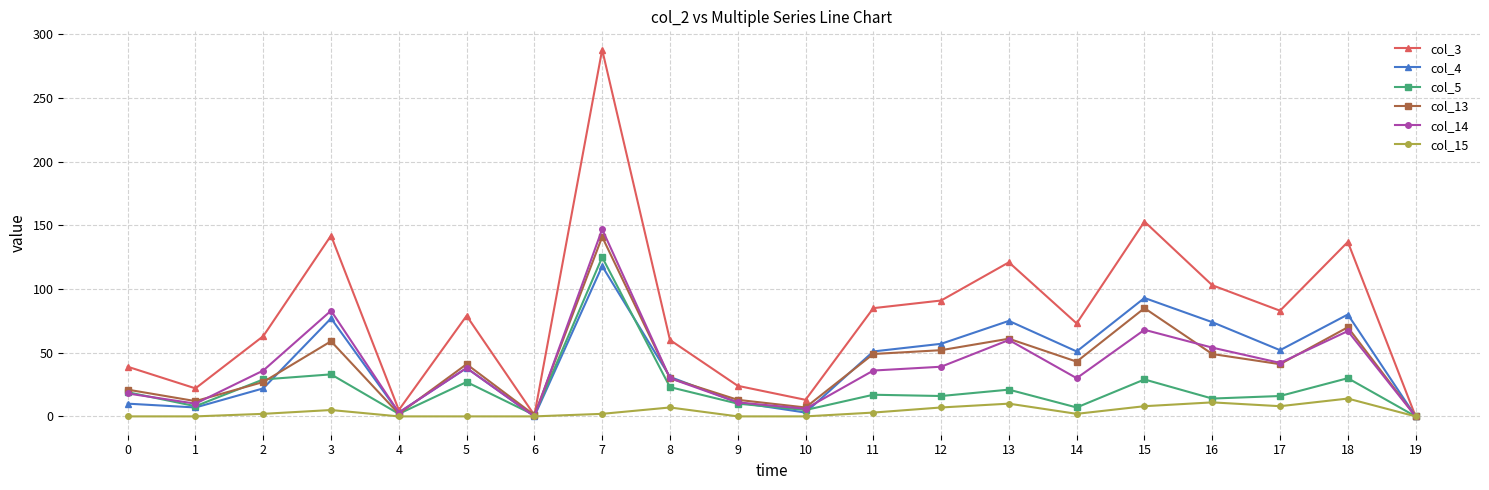

What is the approximate value of col_14 at 2?

36